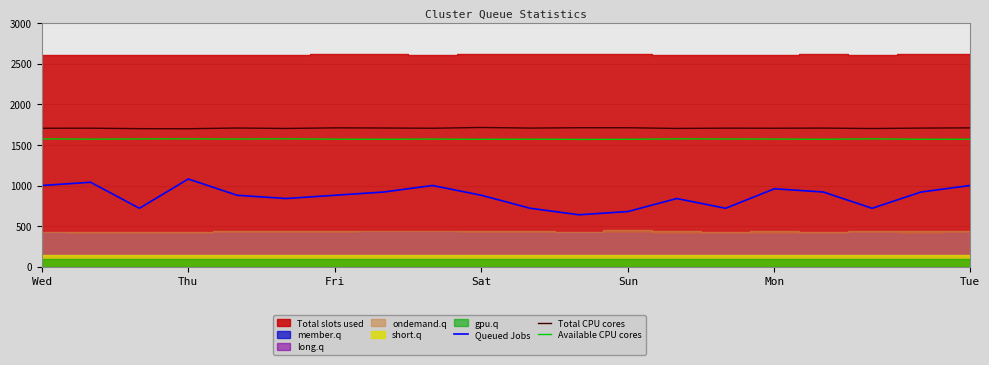

Is the value of Queued Jobs at Tue greater than the value of Available CPU cores at Thu?

No